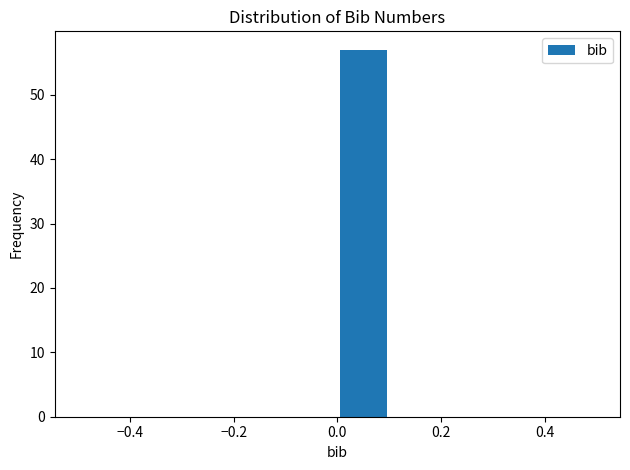

Which range on the x-axis has the tallest bar?

0.0 to 0.1